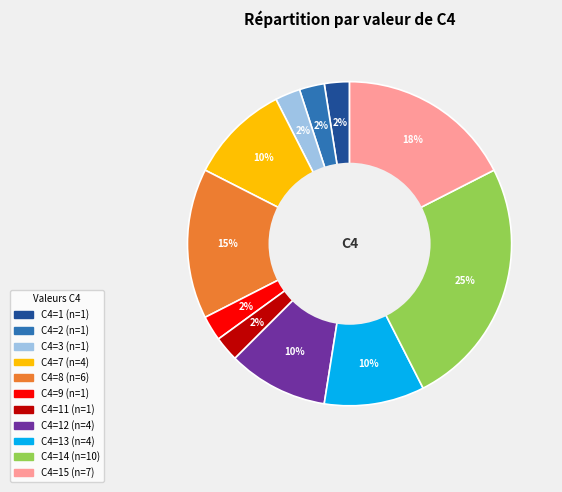

How many slices are in this pie chart?

11